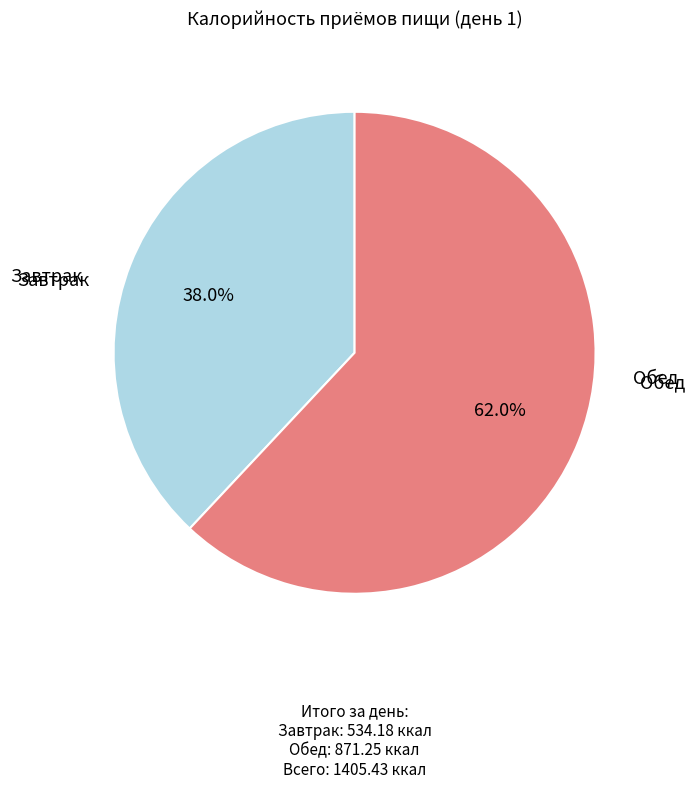

How many slices are in this pie chart?

2